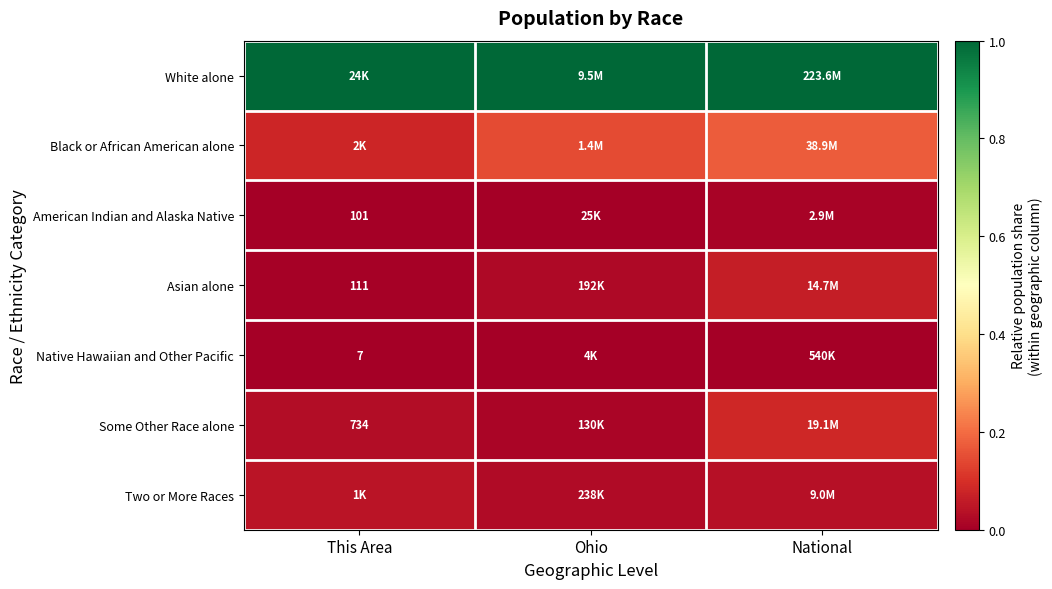

True or false: White alone has a value of 0.5 at National.

False